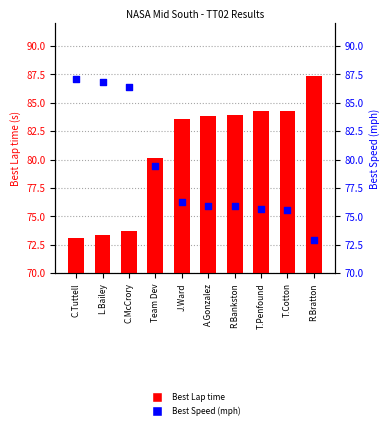

Which series reaches the maximum Y coordinate?

Best Lap time